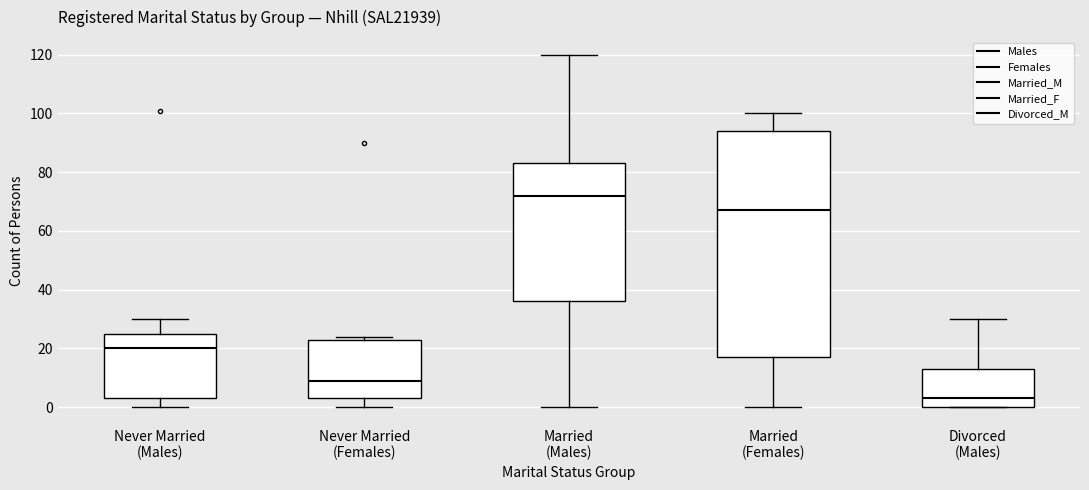

Reading left to right, transcribe this box plot: for each box, give where its median line is, the range the box spans, and where its two whiskers end, as read against the y-axis. The values are not printed on the chart, so give them approximately, as read against the axis.

Never Married (Males): median 20, box 4 to 26, whiskers 0 to 30
Never Married (Females): median 10, box 4 to 24, whiskers 0 to 24 (just above the box's upper edge)
Married (Males): median 72, box 36 to 84, whiskers 0 to 120
Married (Females): median 68, box 18 to 94, whiskers 0 to 100
Divorced (Males): median 4, box 0 to 14, whiskers 0 to 30